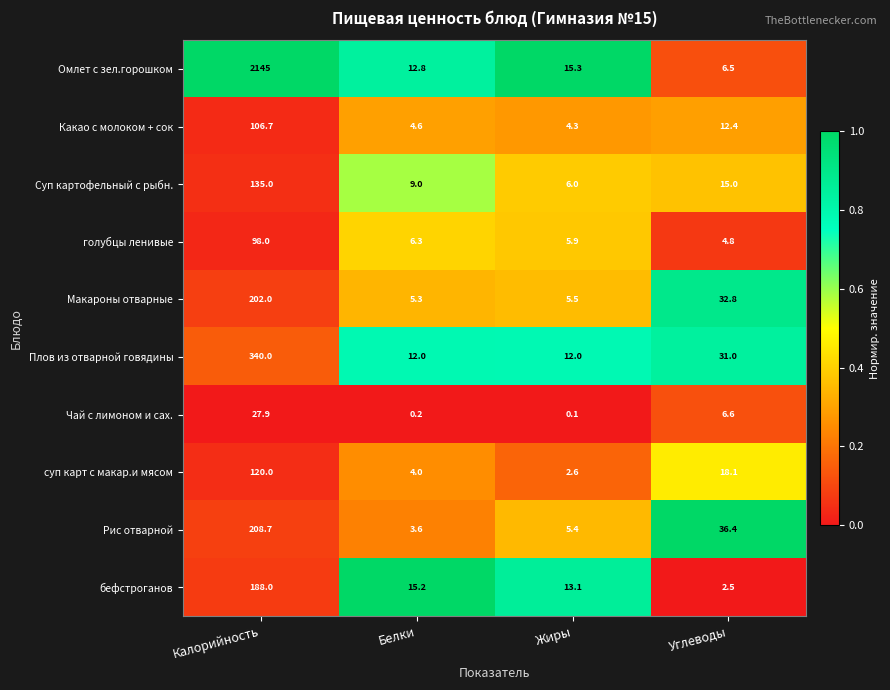

What is the lowest value of the суп карт с макар.и мясом series?

2.6